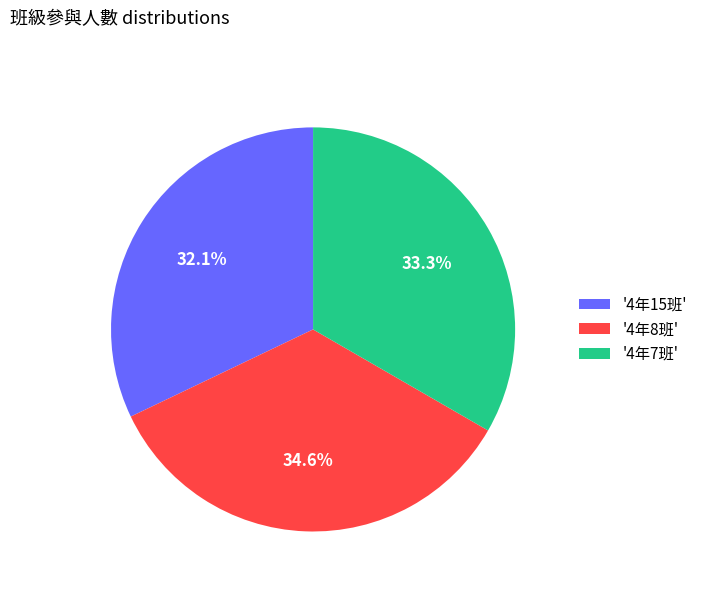

Combined, do '4年7班' and '4年15班' account for over 50%?

Yes